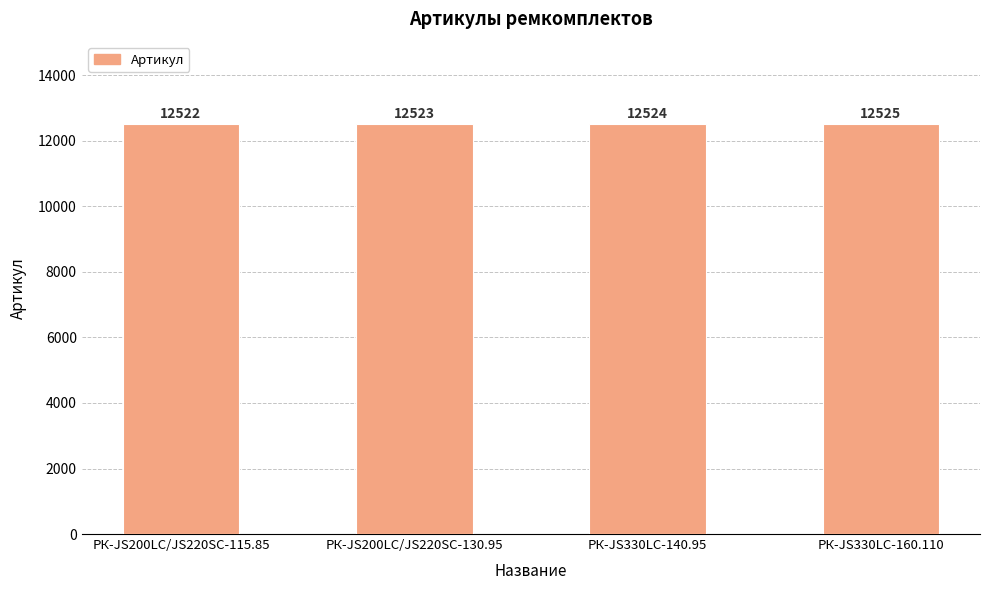

True or false: the data shows 12522 at РК-JS200LC/JS220SC-115.85.

True